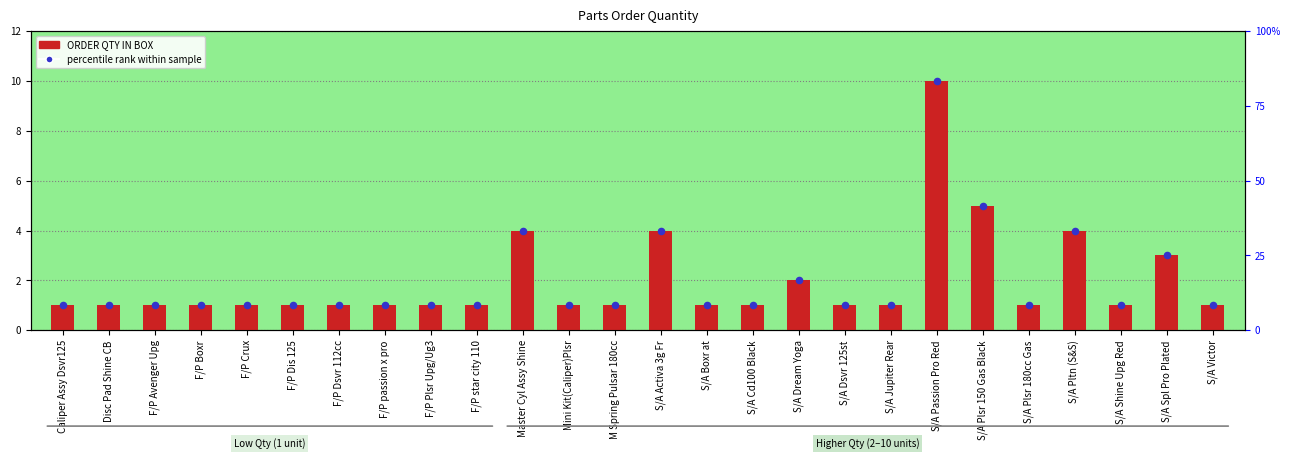

Which series has the widest spread of Y values?

ORDER QTY IN BOX